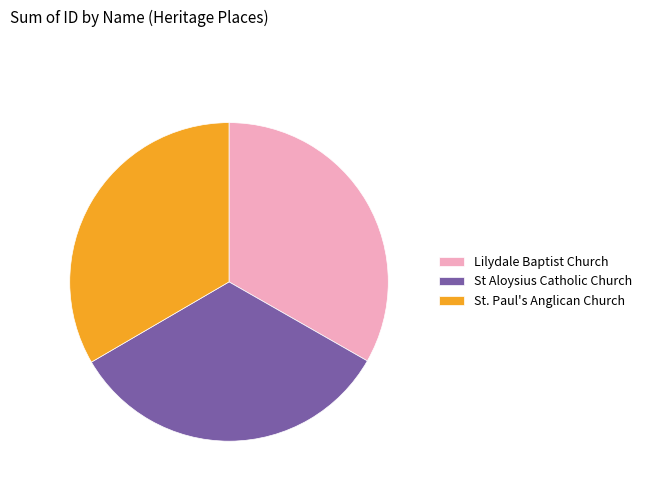

Combined, do St Aloysius Catholic Church and Lilydale Baptist Church account for over 50%?

Yes